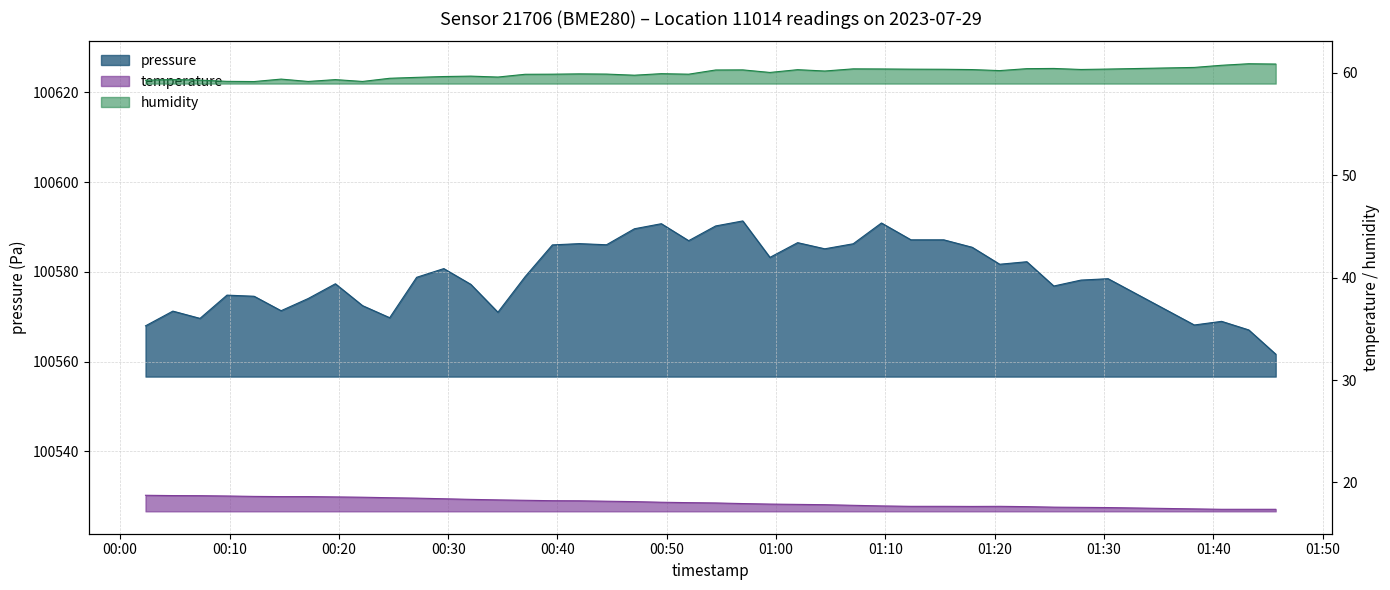

List the series in order of their peak value, highest first.

pressure, humidity, temperature